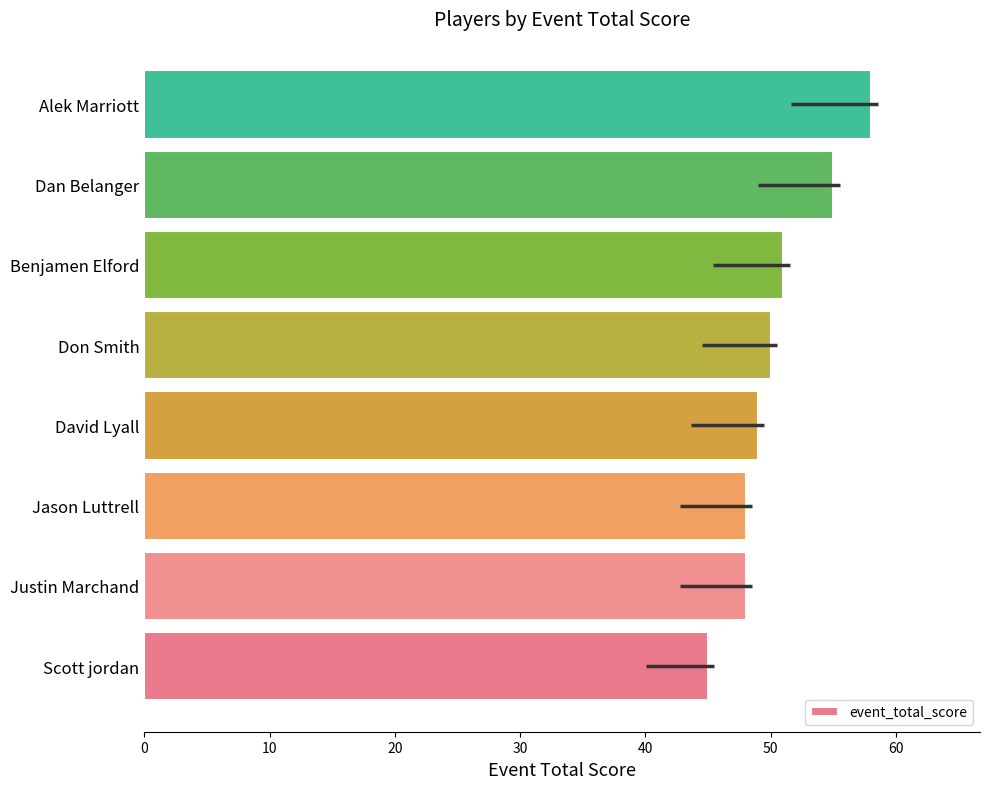

Reading left to right, transcribe all the data shown in this chart.

45	48	48	49	50	51	55	58